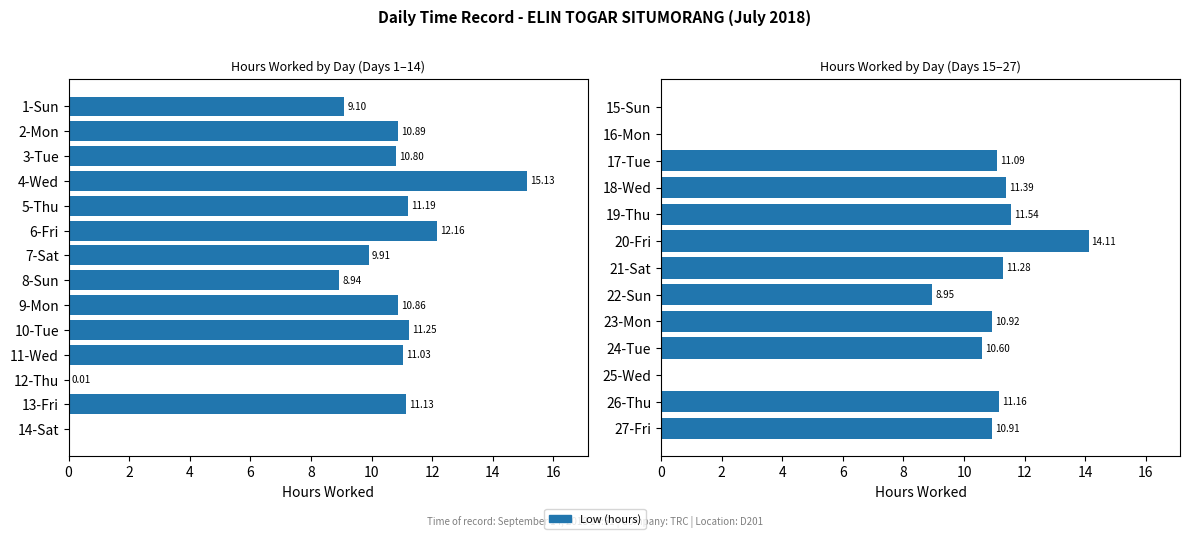

Is it true that the value at 14 is 3.3?

False